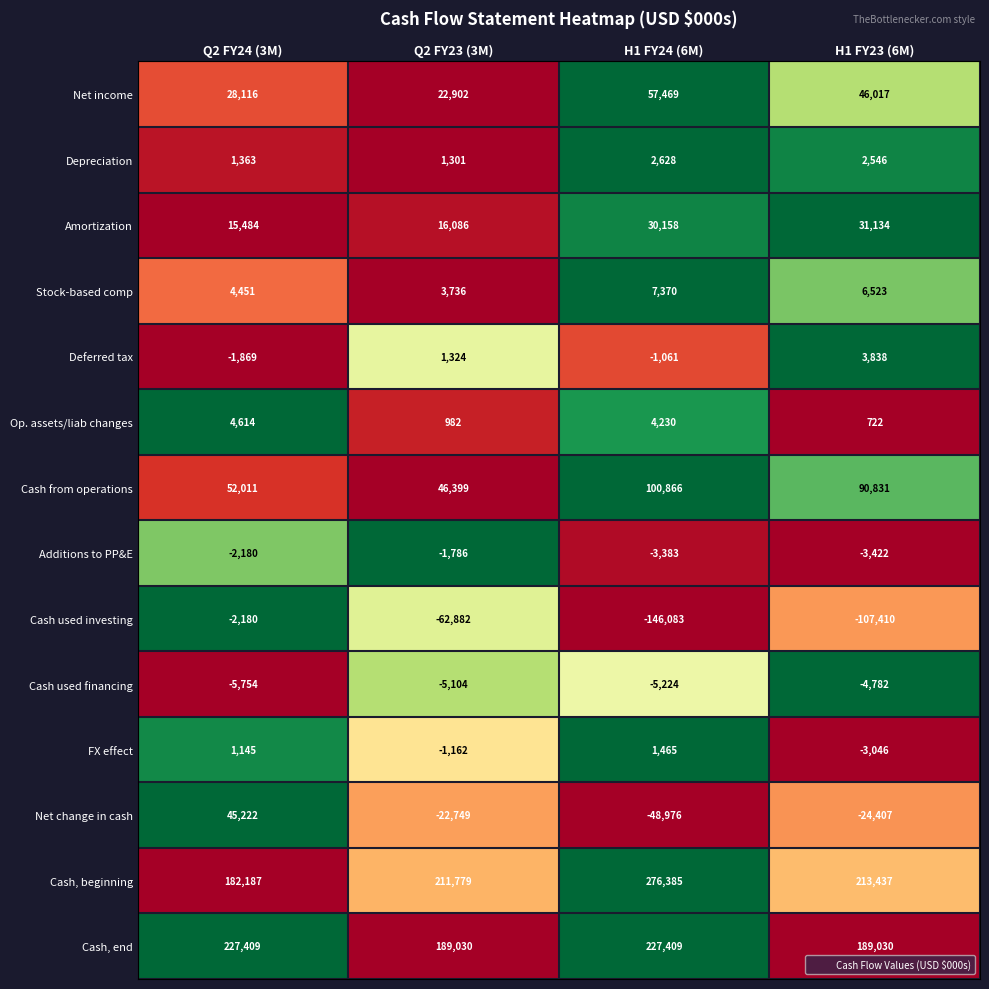

Is it true that Cash from operations equals 35914 at H1 FY24 (6M)?

False